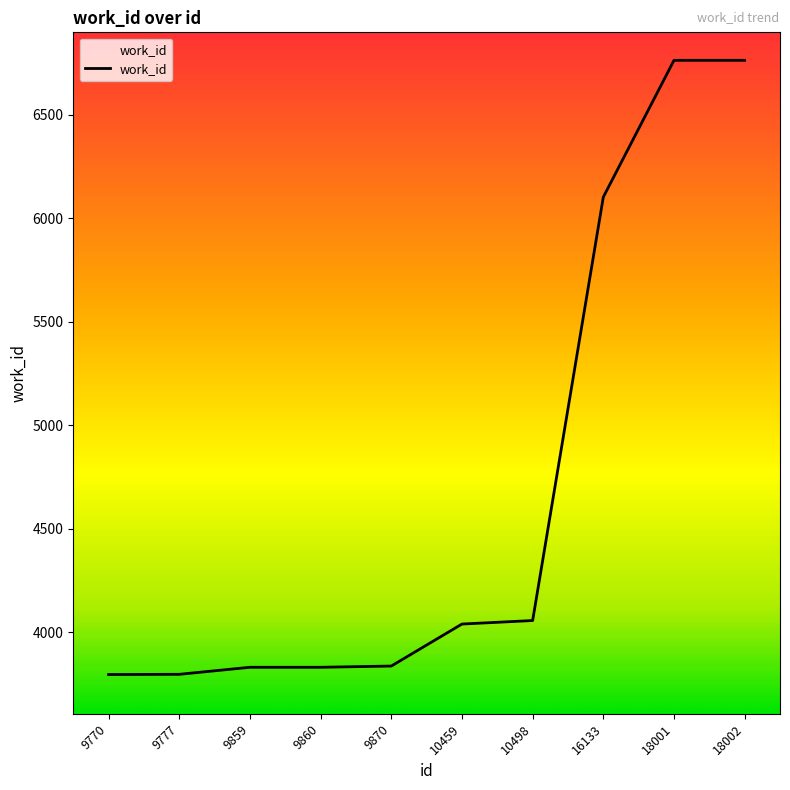

What is the difference between the second highest and minimum values?

2969